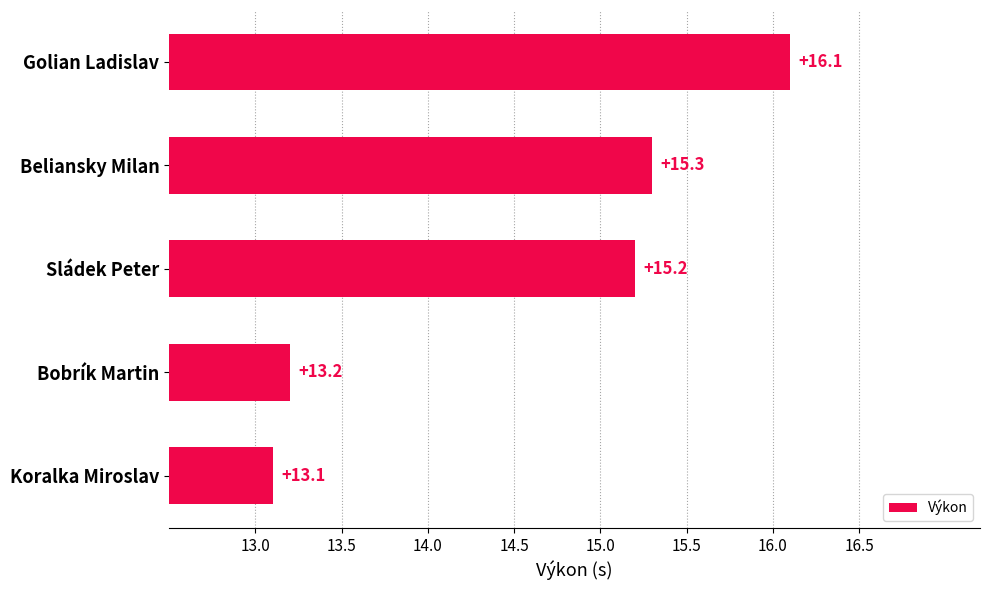

Which has a higher value, Koralka Miroslav or Bobrík Martin?

Bobrík Martin